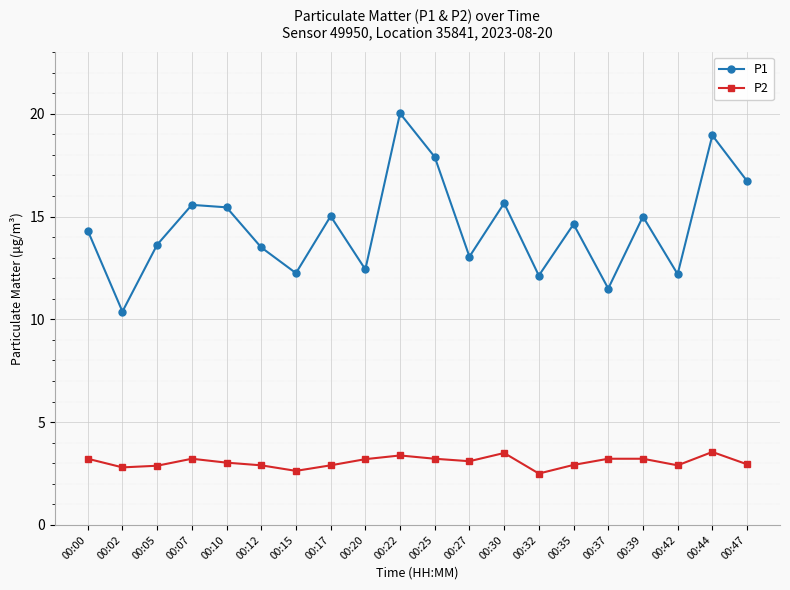

At 00:42, list the series in order from largest to smallest.

P1, P2